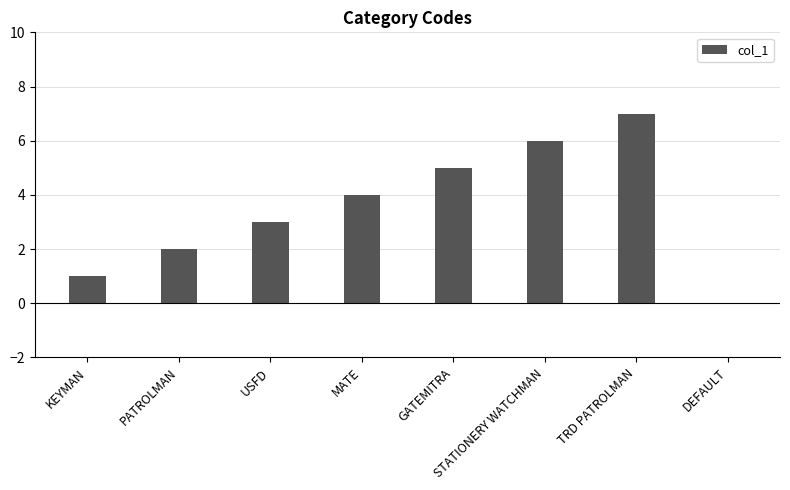

Reading left to right, extract all data points from this chart.

KEYMAN=1	PATROLMAN=2	USFD=3	MATE=4	GATEMITRA=5	STATIONERY WATCHMAN=6	TRD PATROLMAN=7	DEFAULT=0